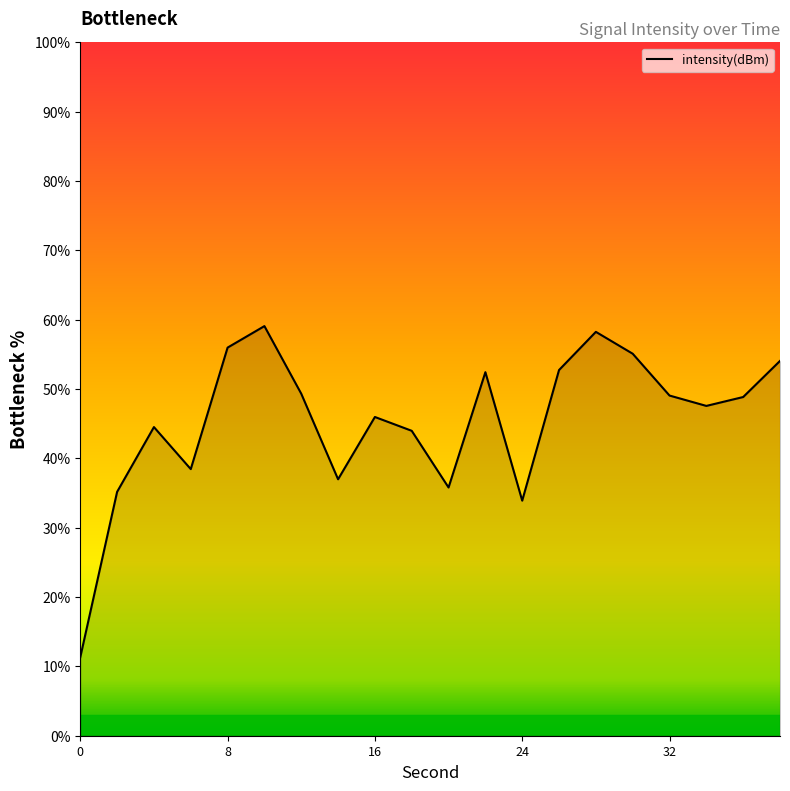

What is the maximum value shown in the chart?

59.1